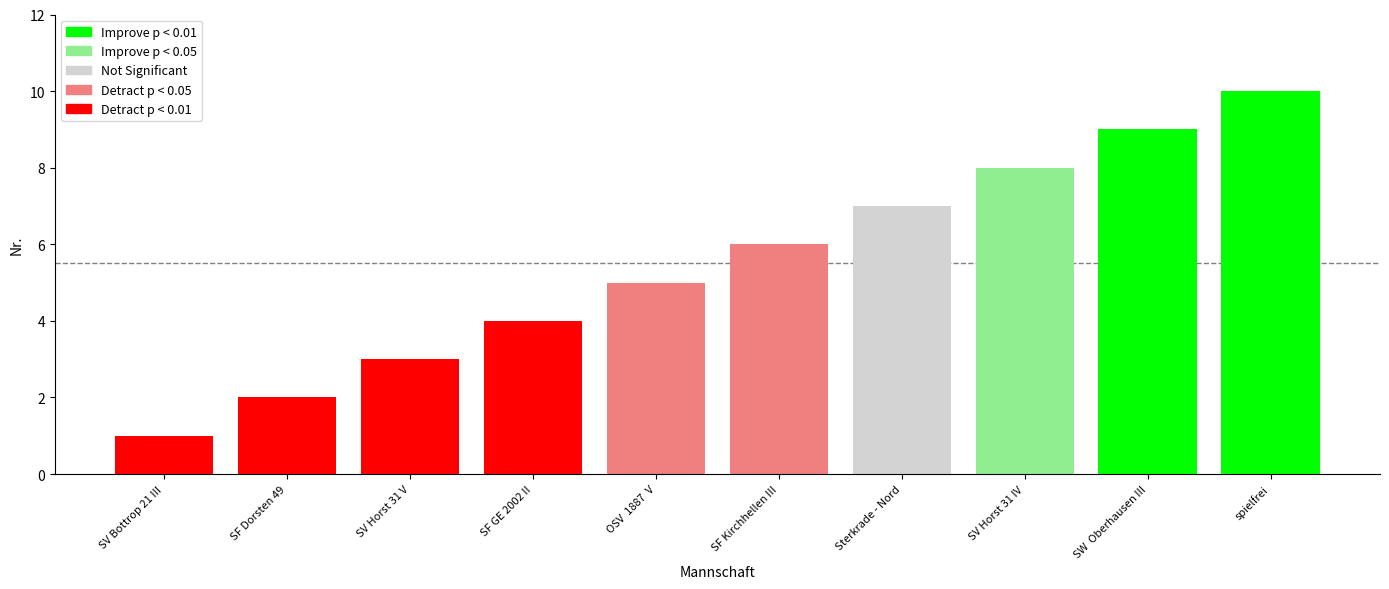

List the labels in order of value, smallest first.

SV Bottrop 21 III, SF Dorsten 49, SV Horst 31 V, SF GE 2002 II, OSV  1887  V, SF Kirchhellen III, Sterkrade - Nord, SV Horst 31 IV, SW  Oberhausen III, spielfrei